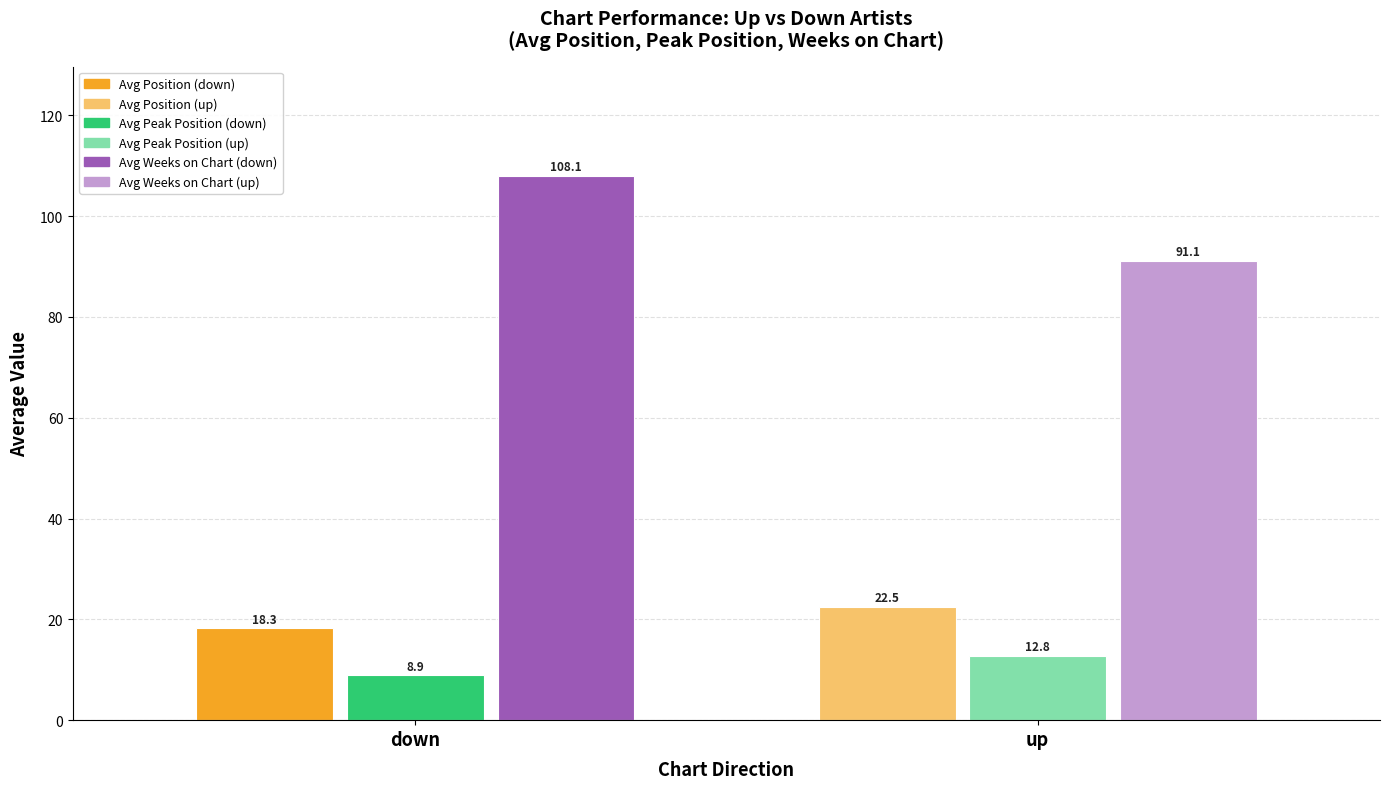

What position from the left is down?

1